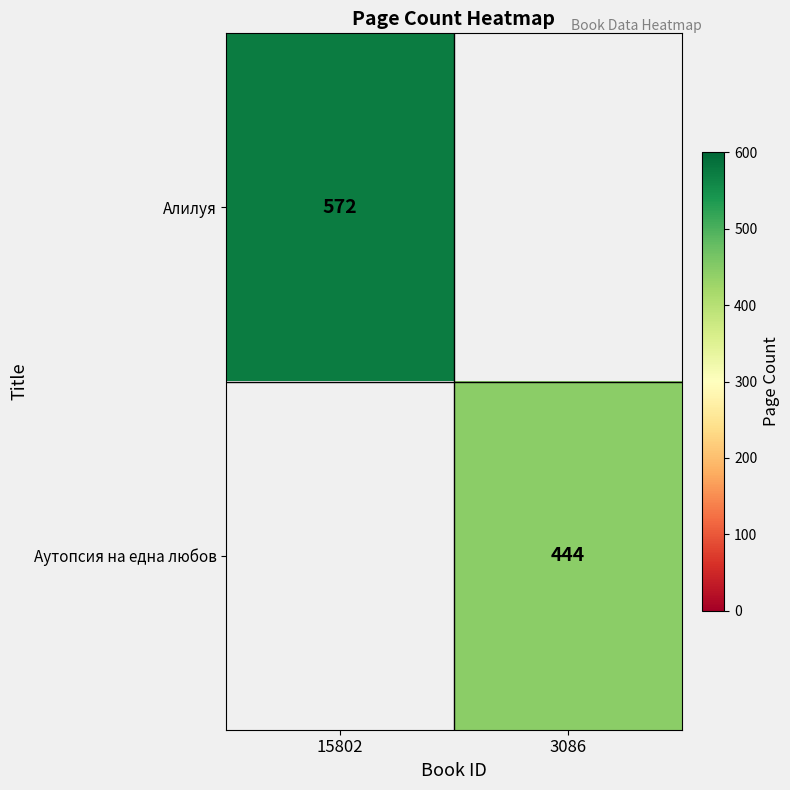

The Аутопсия на една любов series shows 444 at 3086. True or false?

True